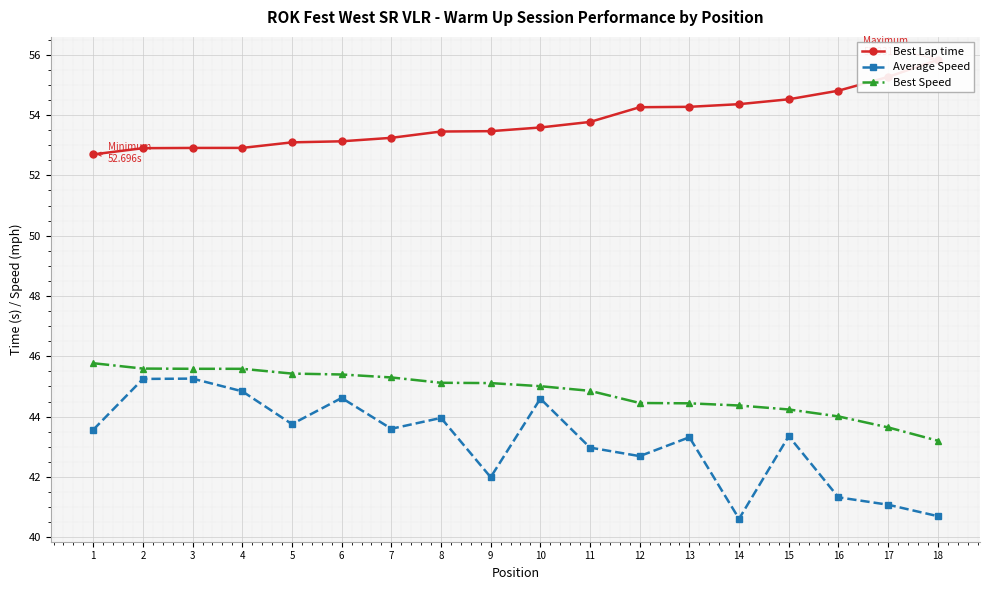

What is the average value of the Best Speed series?

44.8